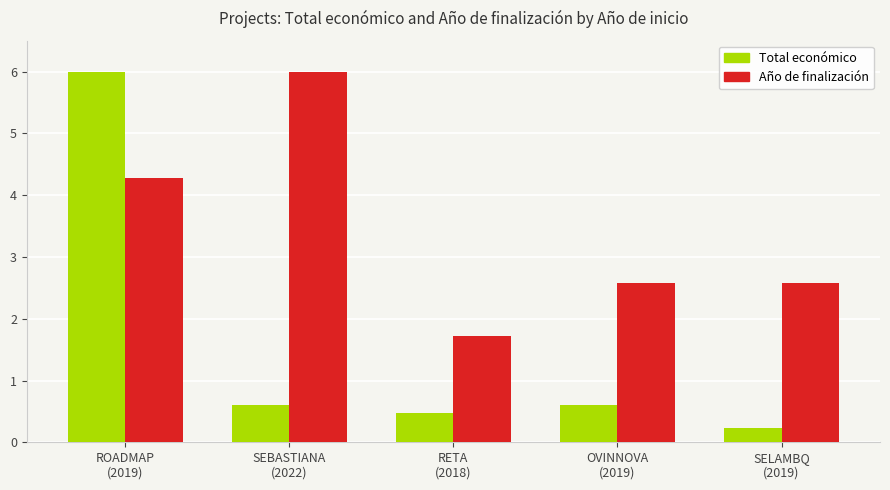

How many bars are there in each group?

2